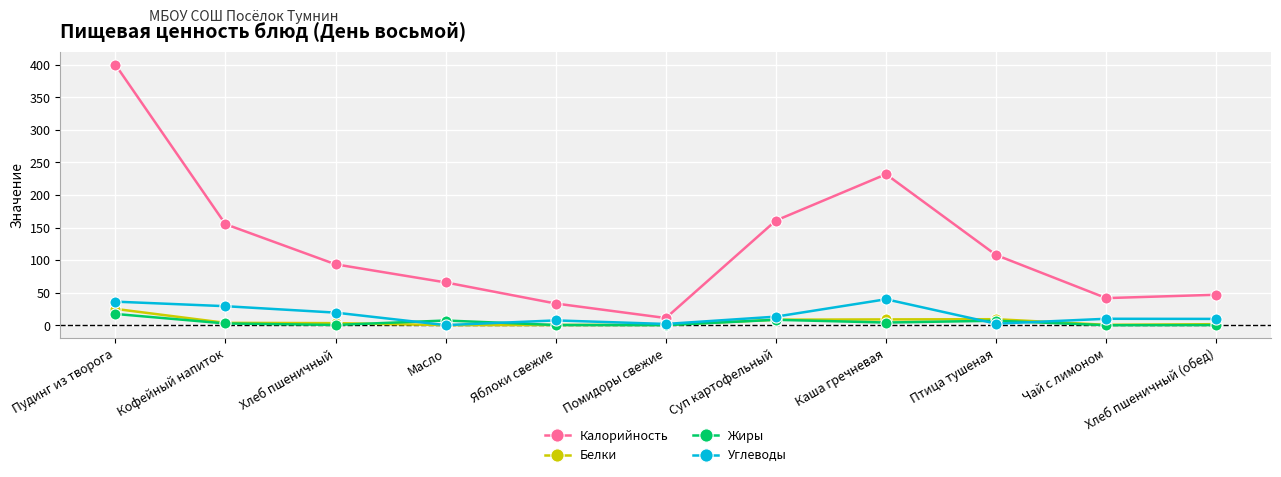

What is the label of the 11th point from the right?

Пудинг из творога